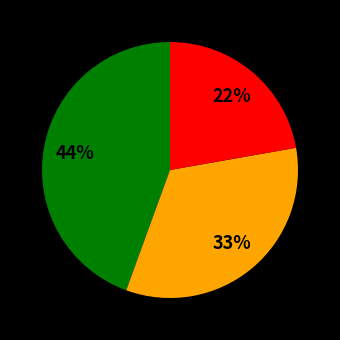

Is there any slice that represents more than half of the pie?

No